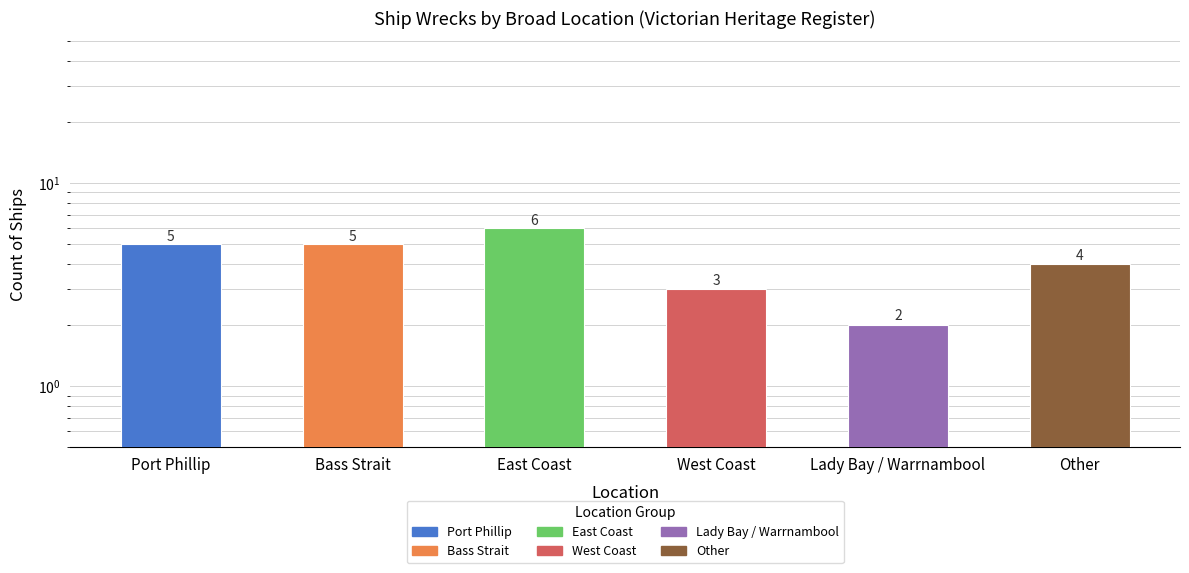

How many bars are there in total?

6